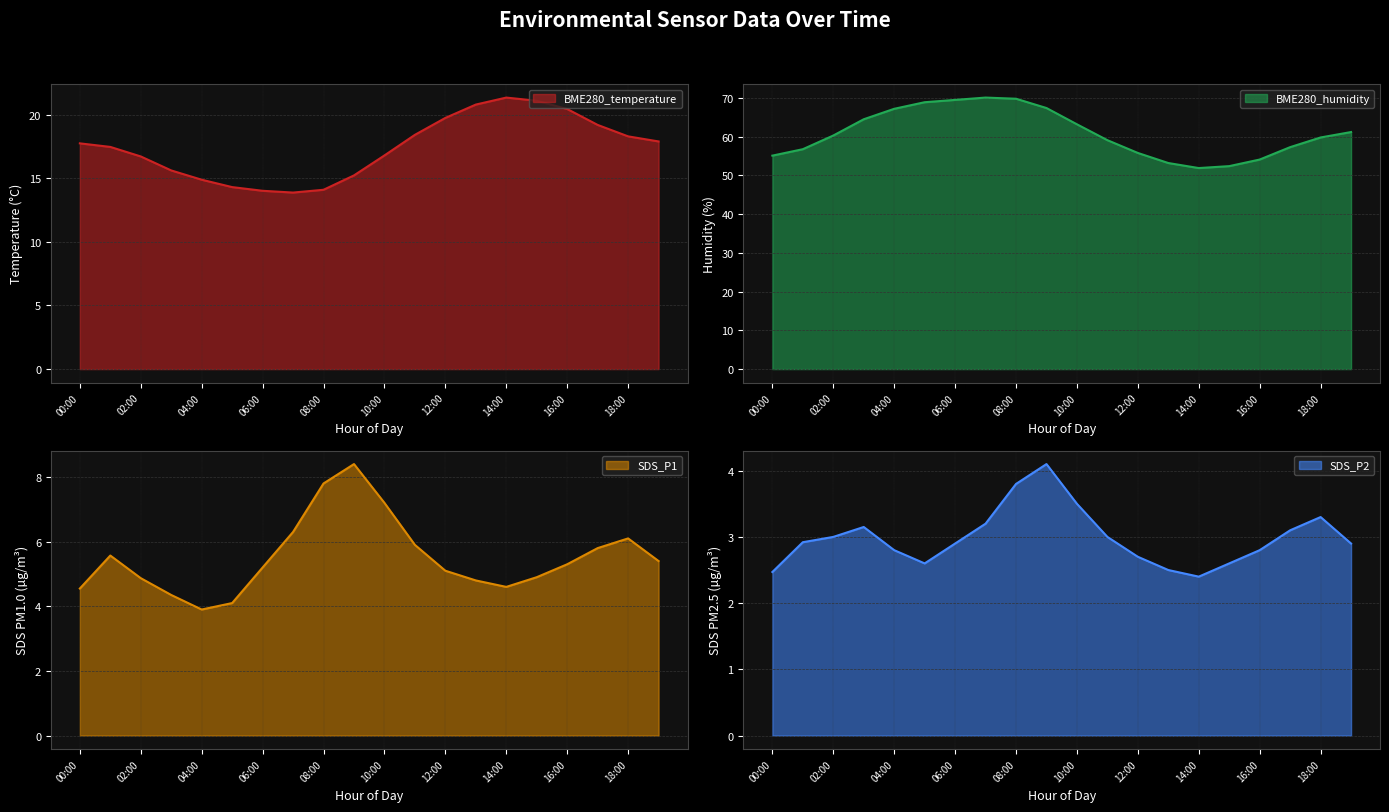

Which has a higher value, 19:00 or 10:00?

19:00